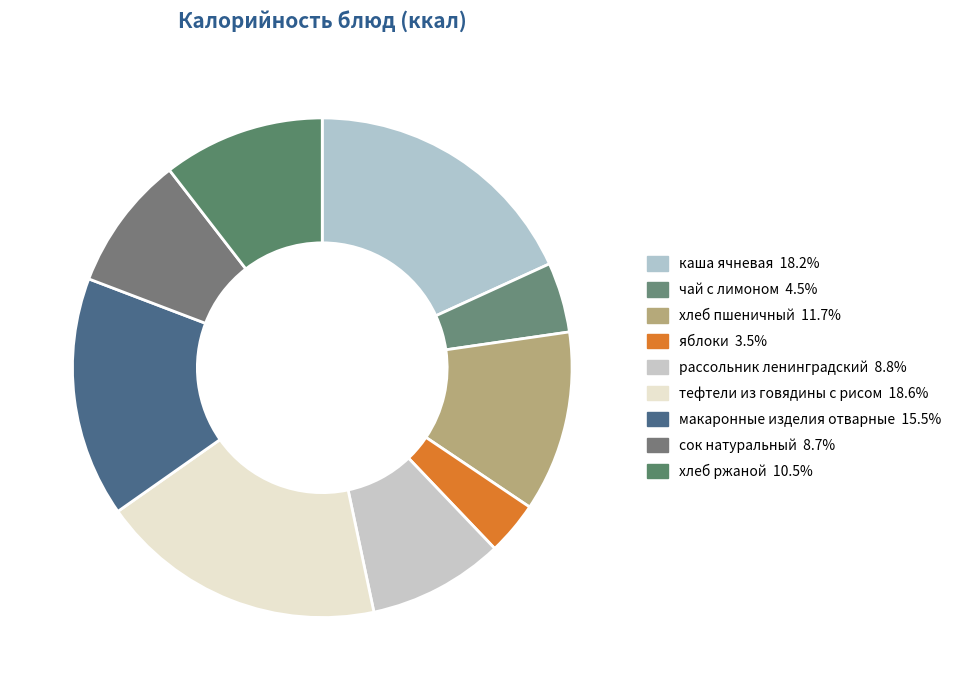

To the nearest percent, what is the difference between the largest and smallest slice percentages?

15%